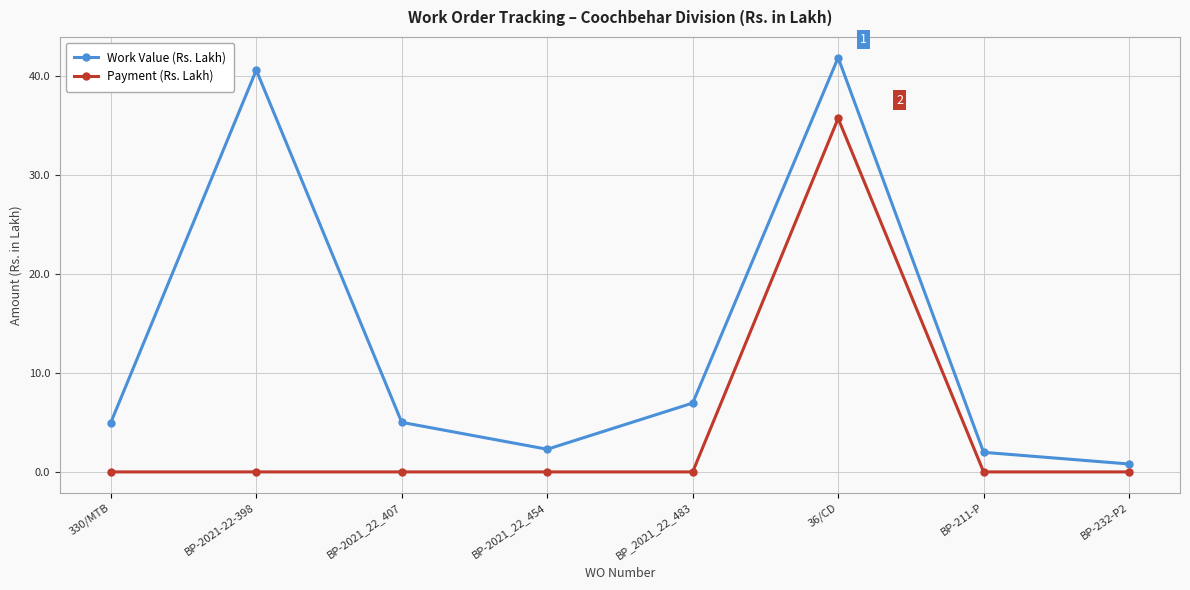

Reading right to left, list all the values displayed in this chart.

Work Value (Rs. Lakh): BP-232-P2=0.8	BP-211-P=2.0	36/CD=41.9	BP_2021_22_483=7.0	BP-2021_22_454=2.3	BP-2021_22_407=5.0	BP-2021-22-398=40.6	330/MTB=5.0
Payment (Rs. Lakh): BP-232-P2=0.0	BP-211-P=0.0	36/CD=35.7	BP_2021_22_483=0.0	BP-2021_22_454=0.0	BP-2021_22_407=0.0	BP-2021-22-398=0.0	330/MTB=0.0